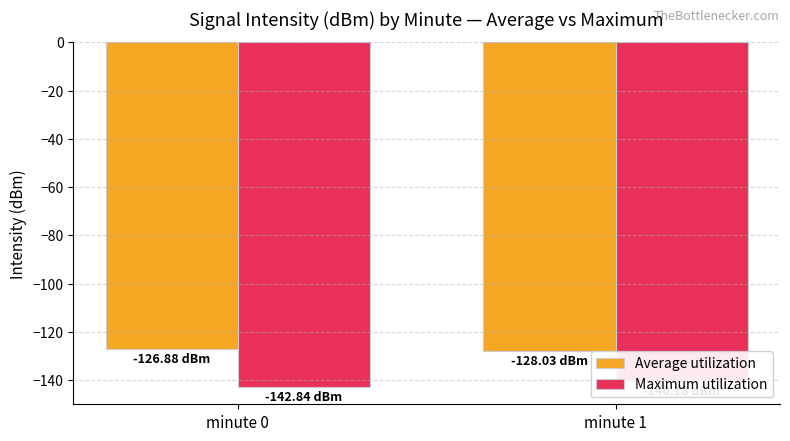

What is the approximate value of Maximum utilization at minute 0?

-142.8